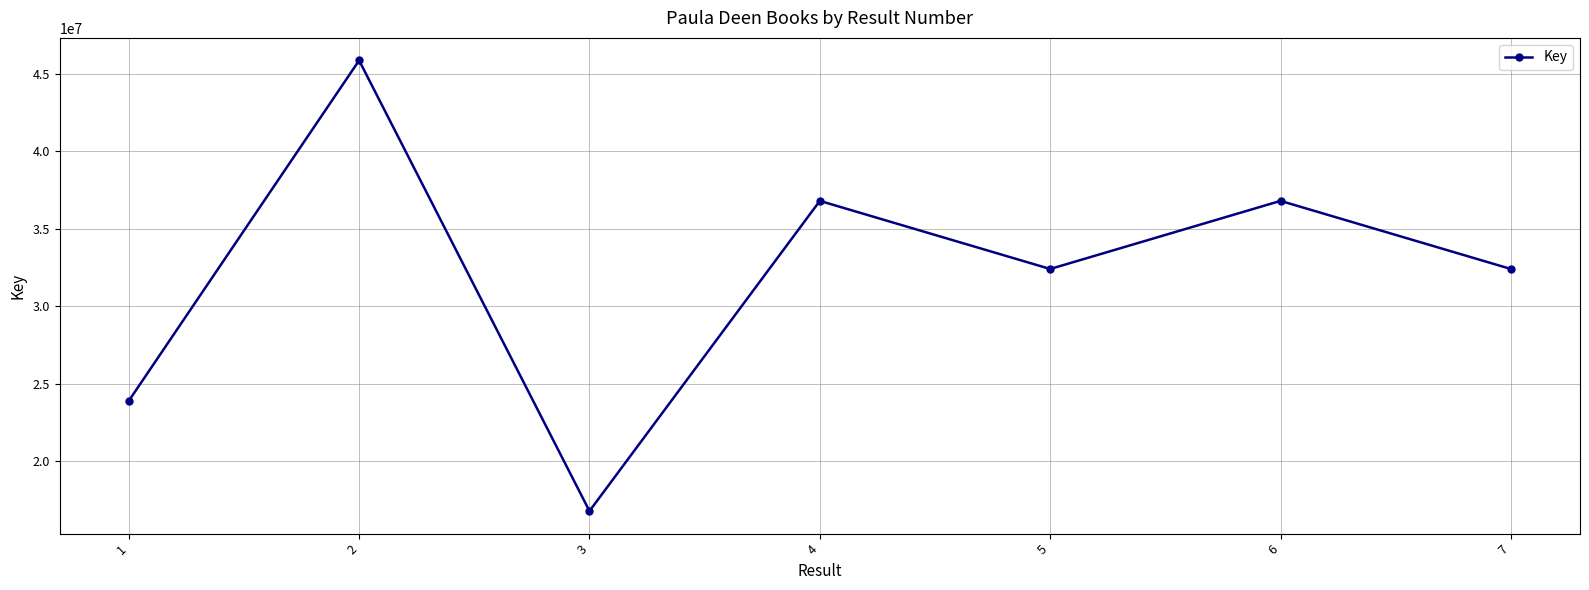

What is the approximate value at 7?

32393442